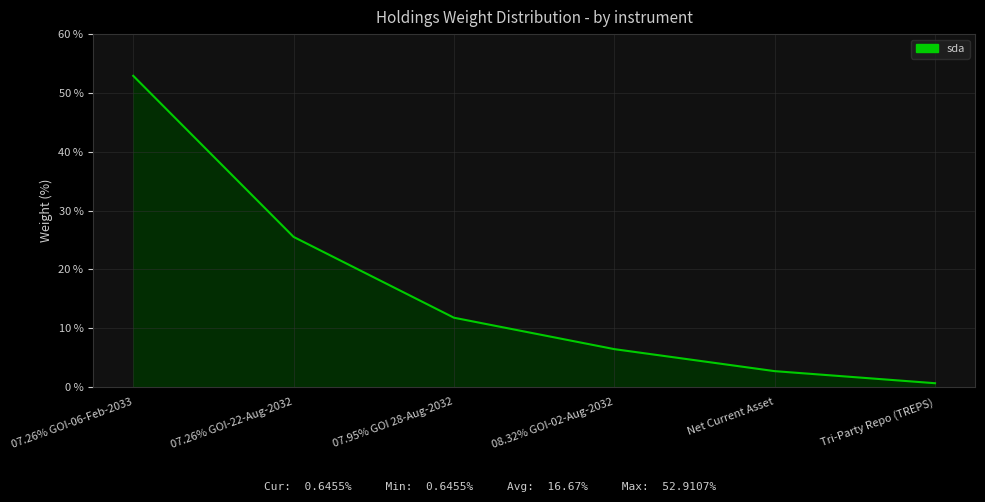

What is the change in value from 07.26% GOI-06-Feb-2033 to 07.26% GOI-22-Aug-2032?

-27.4